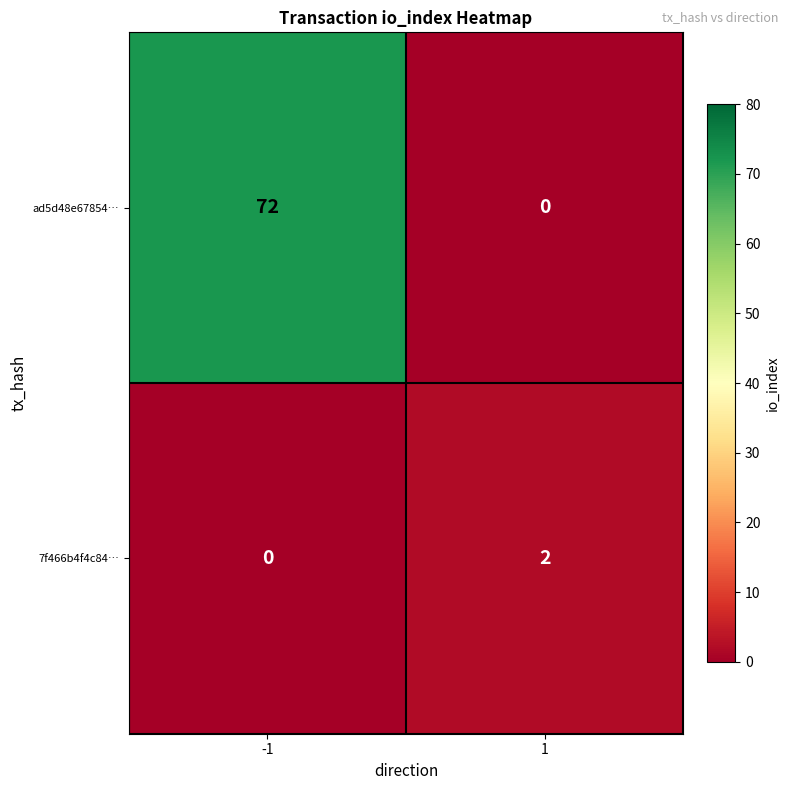

Rank the series by their average value, from lowest to highest.

7f466b4f4c84…, ad5d48e67854…